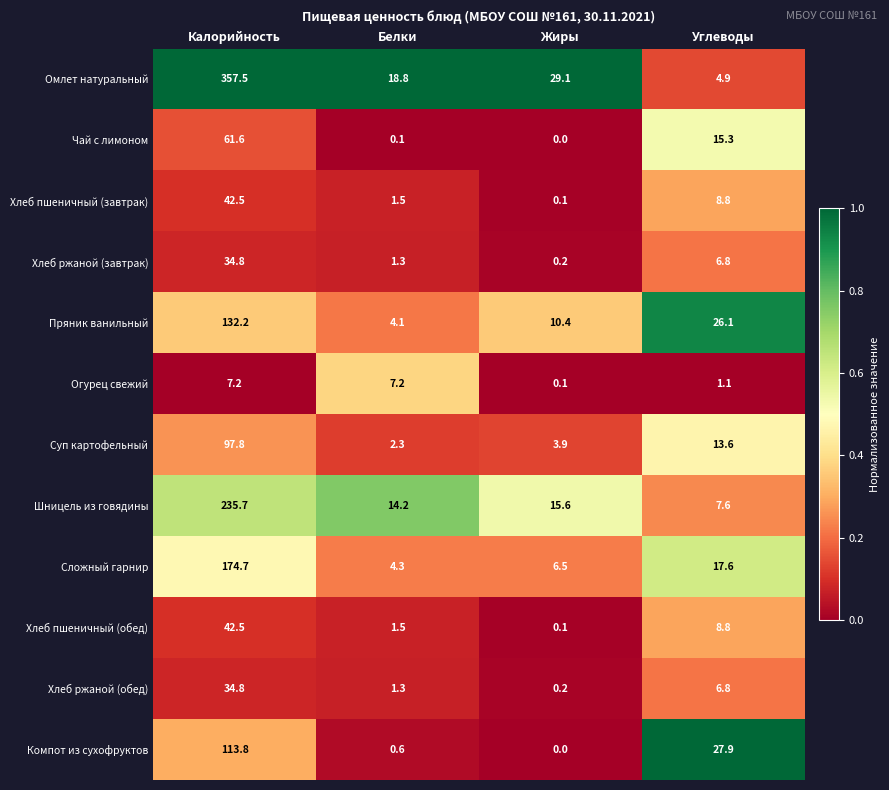

Which series changed the most between Калорийность and Белки?

Омлет натуральный